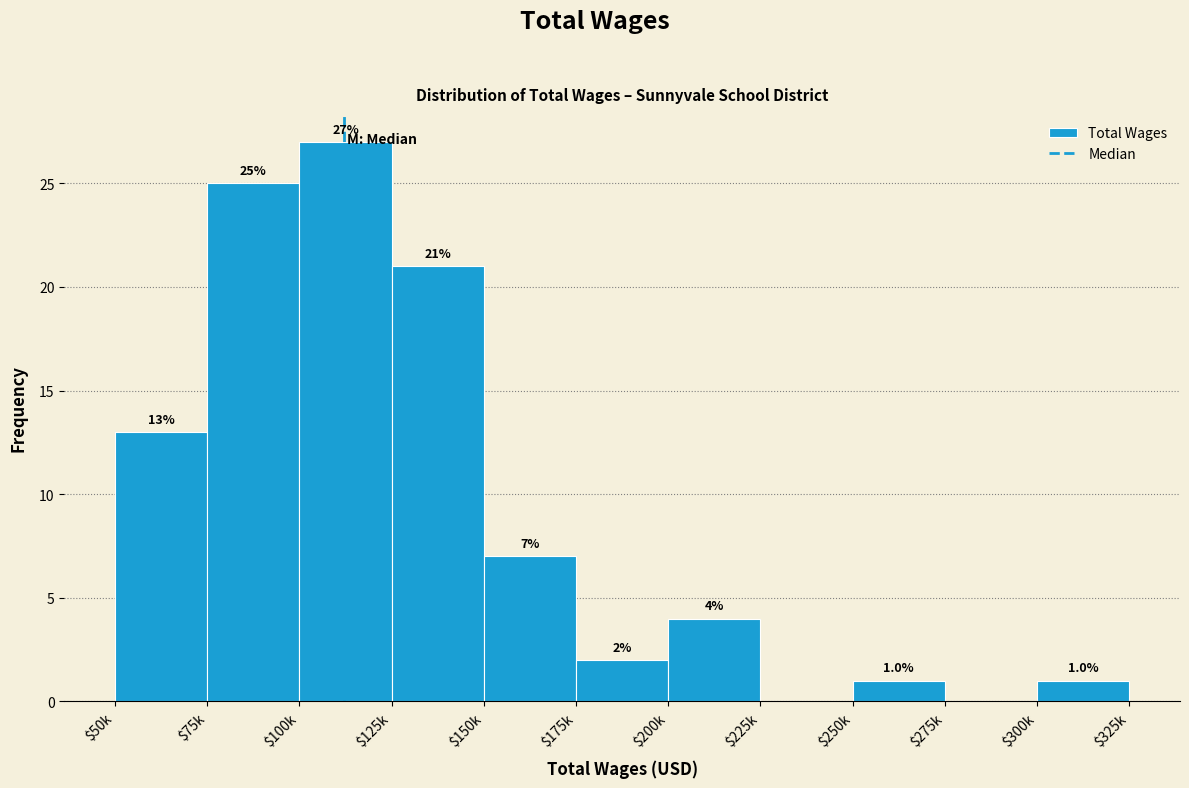

True or false: the data shows 11 at $75k.

False